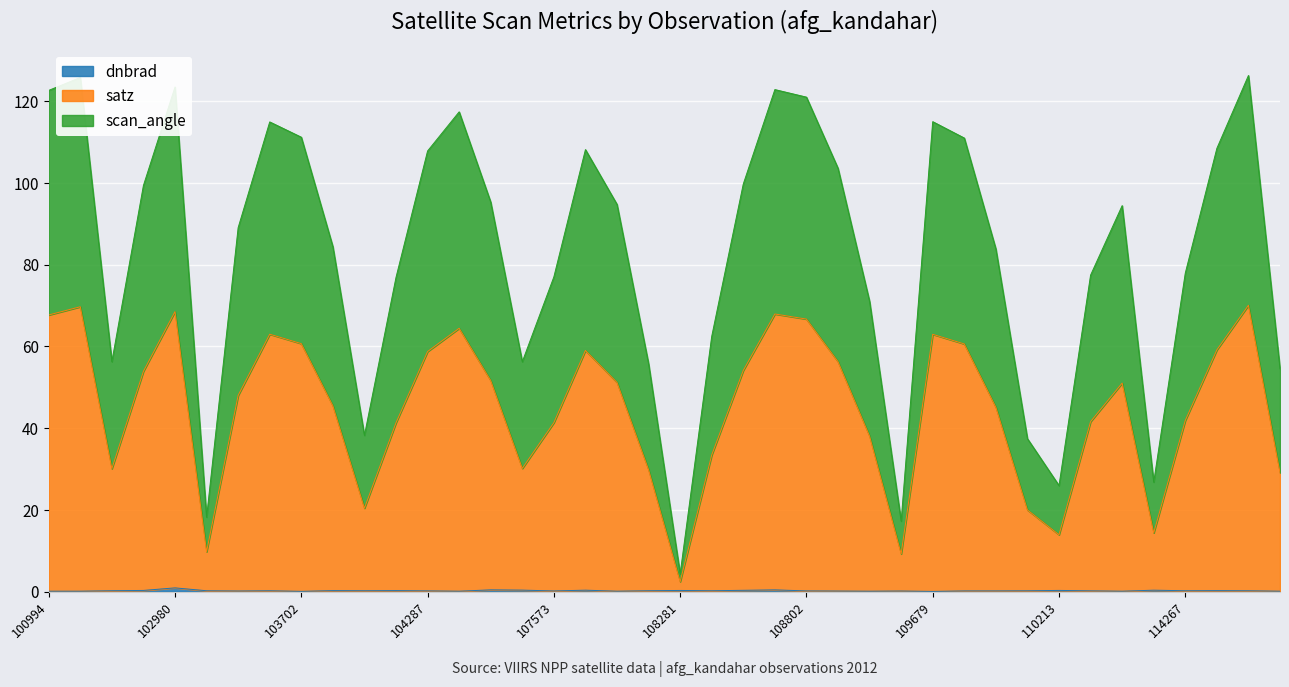

The scan_angle series shows 28.4 at 103338. True or false?

False